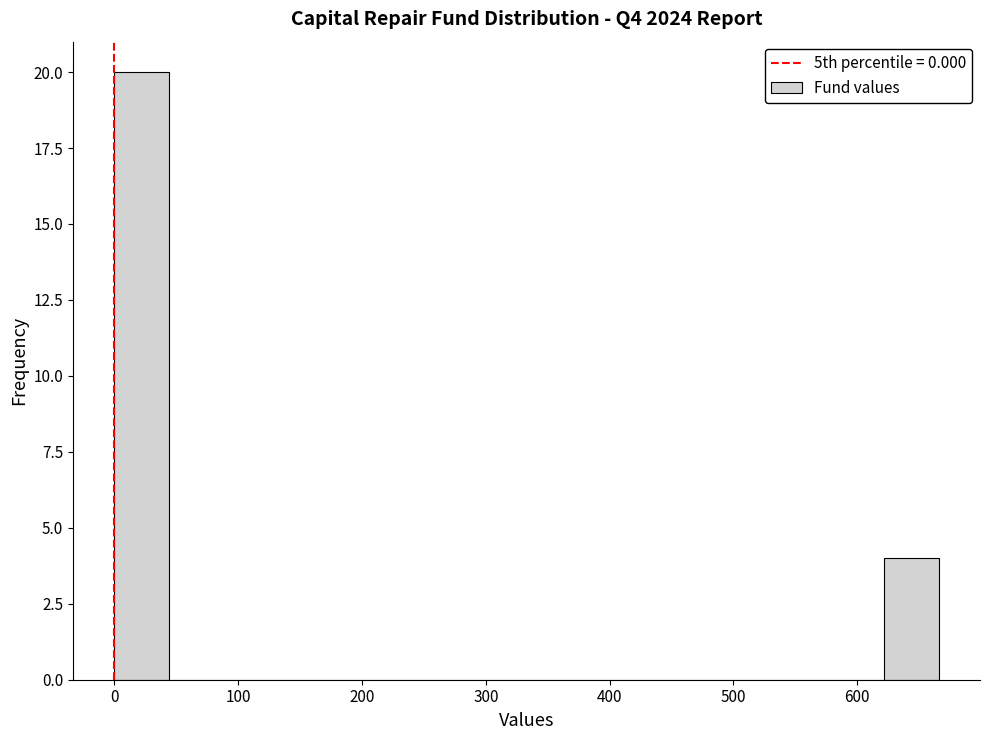

Reading left to right, list every bar in this chart as the range it spans on the x-axis followed by its height. Neither the bar edges nor the heights are printed on the chart, so give them approximately, as read against the axes.

0 to 40: 20
40 to 90: 0
90 to 130: 0
130 to 180: 0
180 to 220: 0
220 to 270: 0
270 to 310: 0
310 to 360: 0
360 to 400: 0
400 to 440: 0
440 to 490: 0
490 to 530: 0
530 to 580: 0
580 to 620: 0
620 to 670: 4